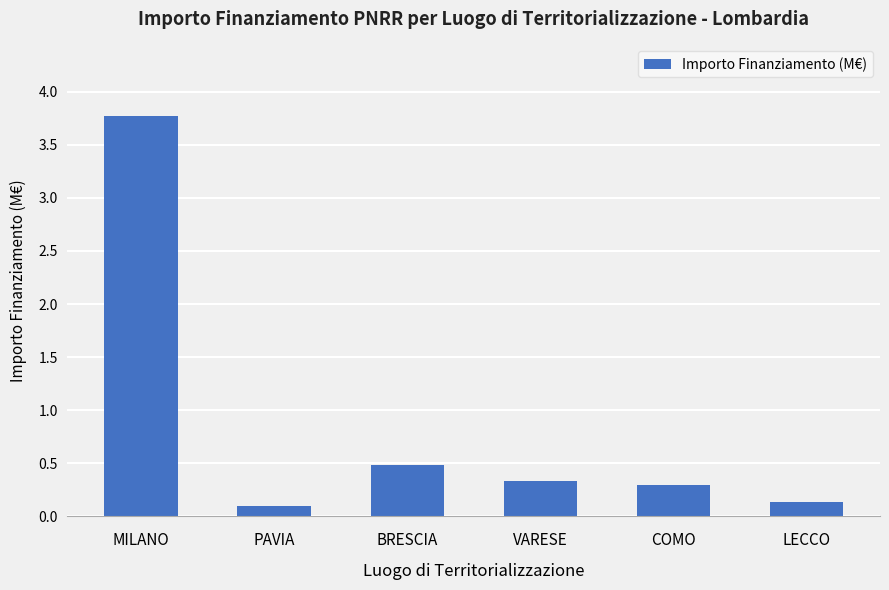

What is the minimum value shown in the chart?

0.1